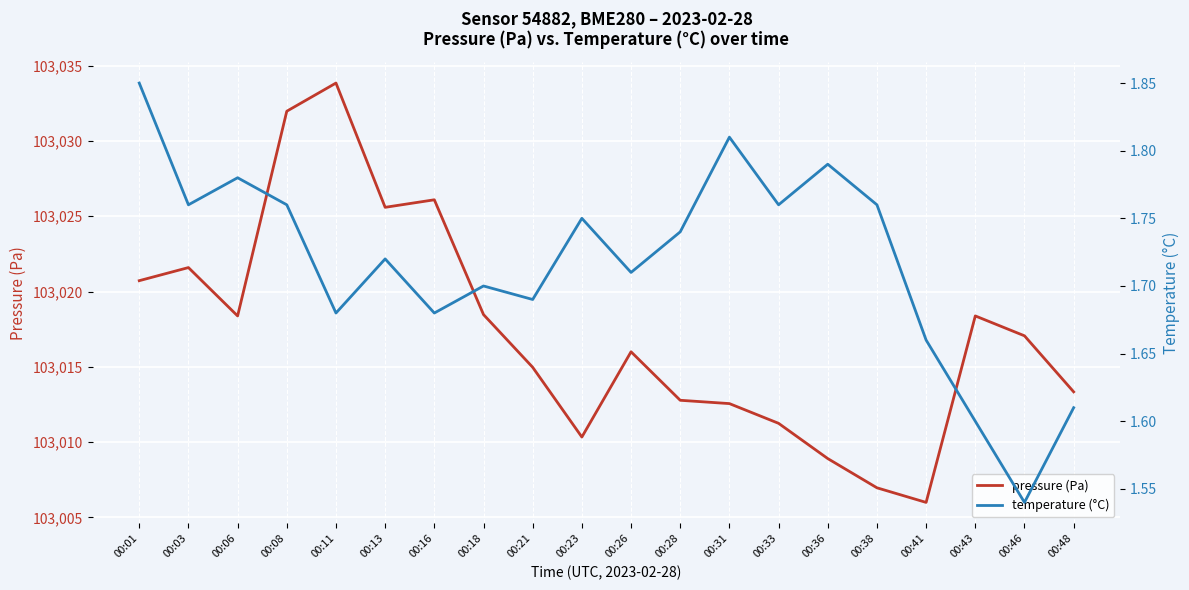

True or false: pressure (Pa) and temperature (°C) cross at least once.

False